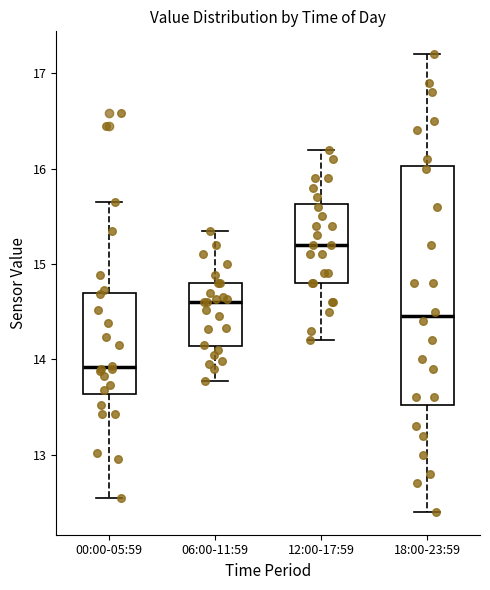

Which box's median line is the lowest?

00:00-05:59